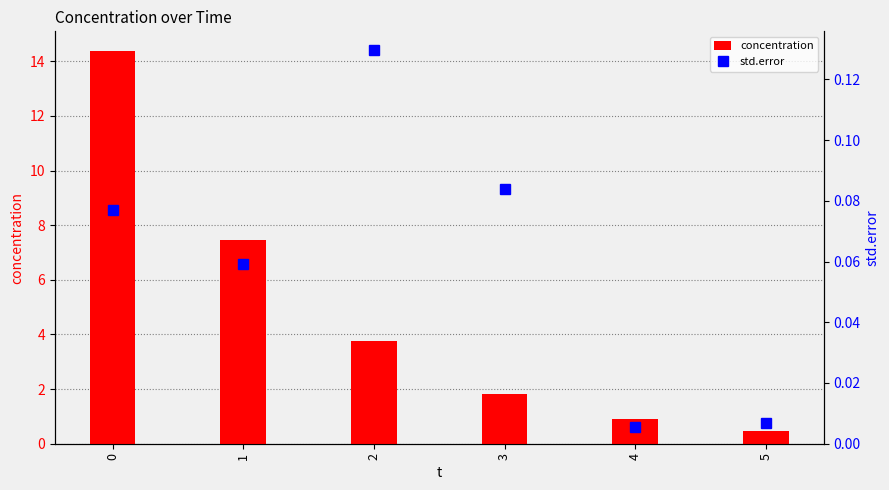

What is the sum of all std.error values?

0.4